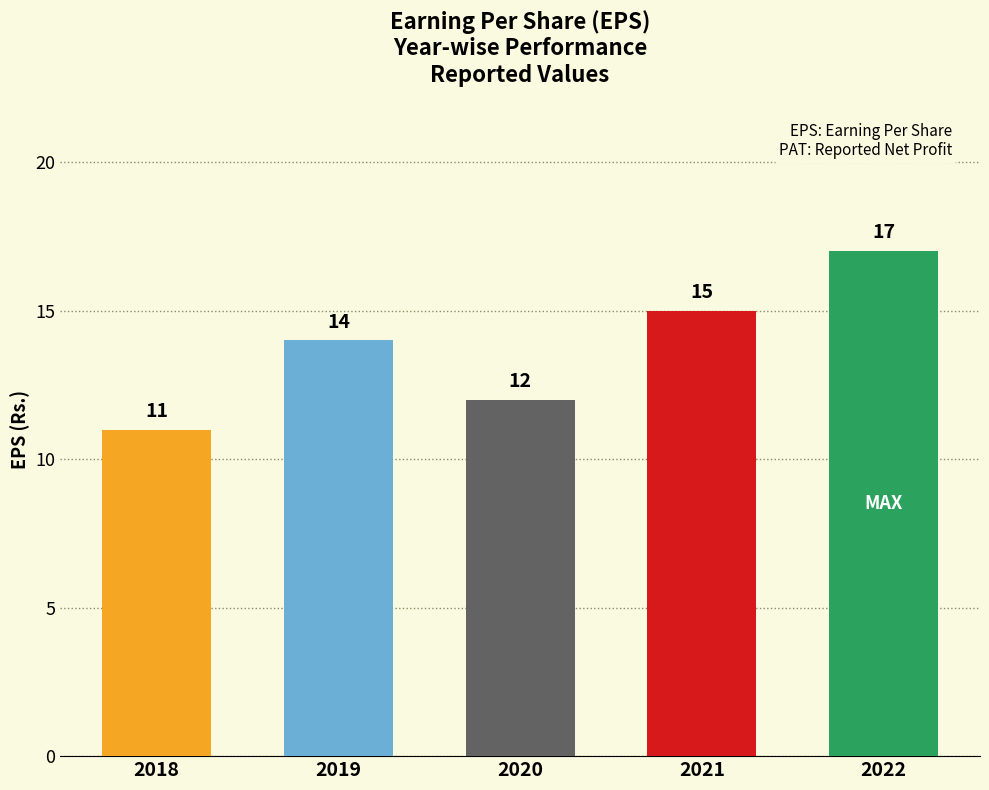

What is the minimum value shown in the chart?

11